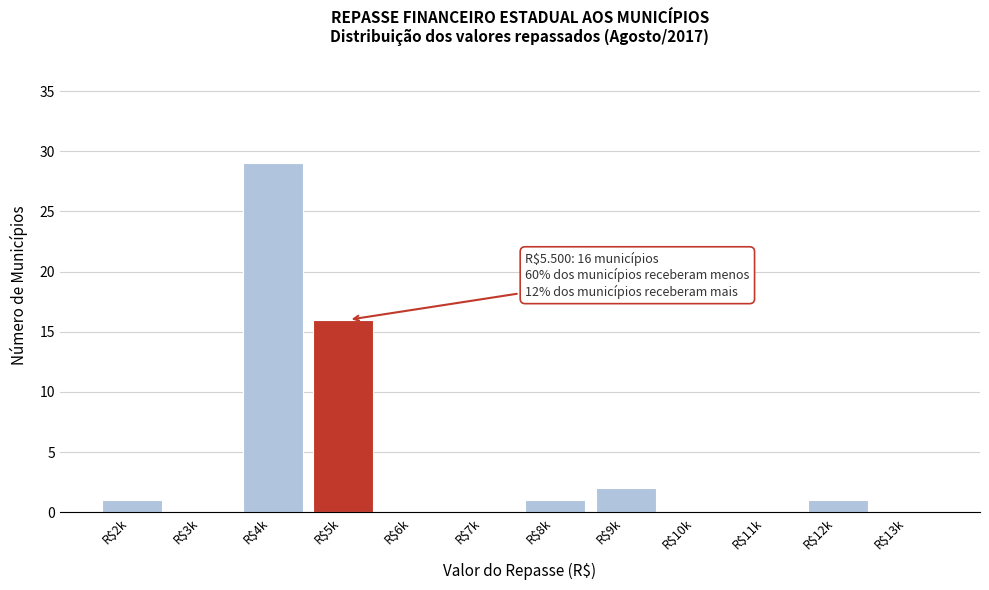

The value at R$5k is 16. True or false?

True